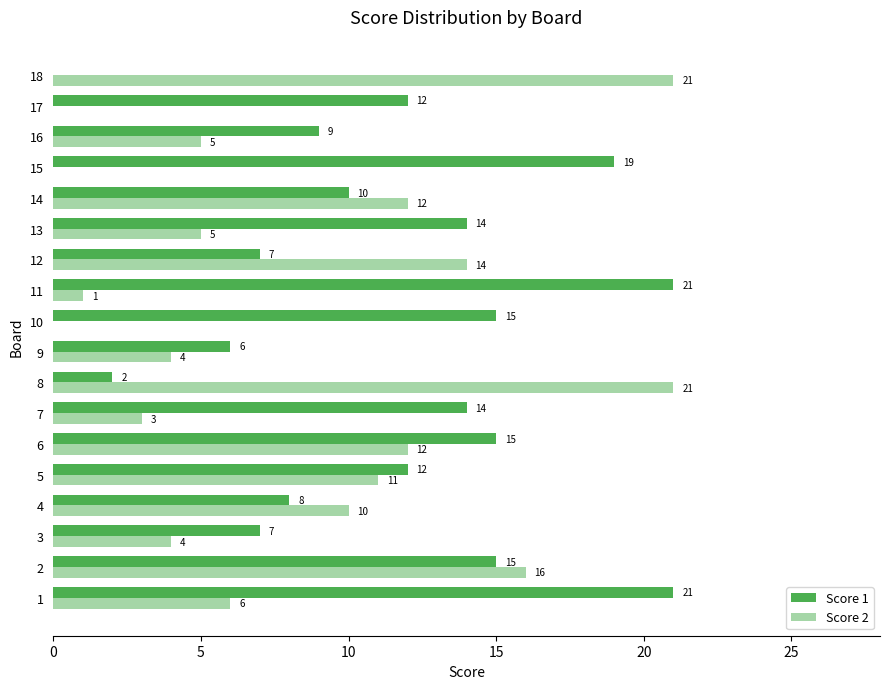

Between 8 and 16, which series saw the biggest shift?

Score 2